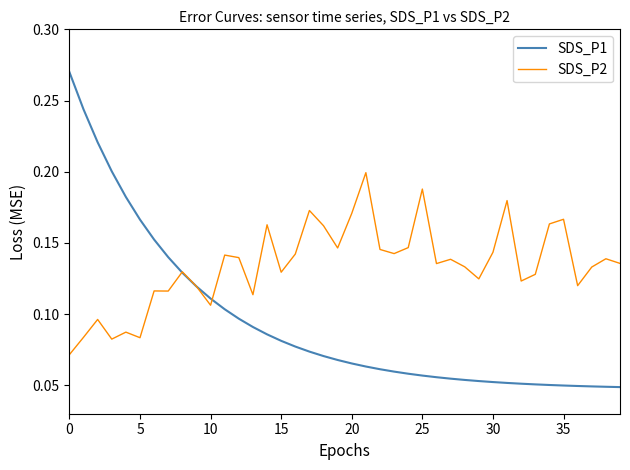

Rank the series by their average value, from highest to lowest.

SDS_P2, SDS_P1